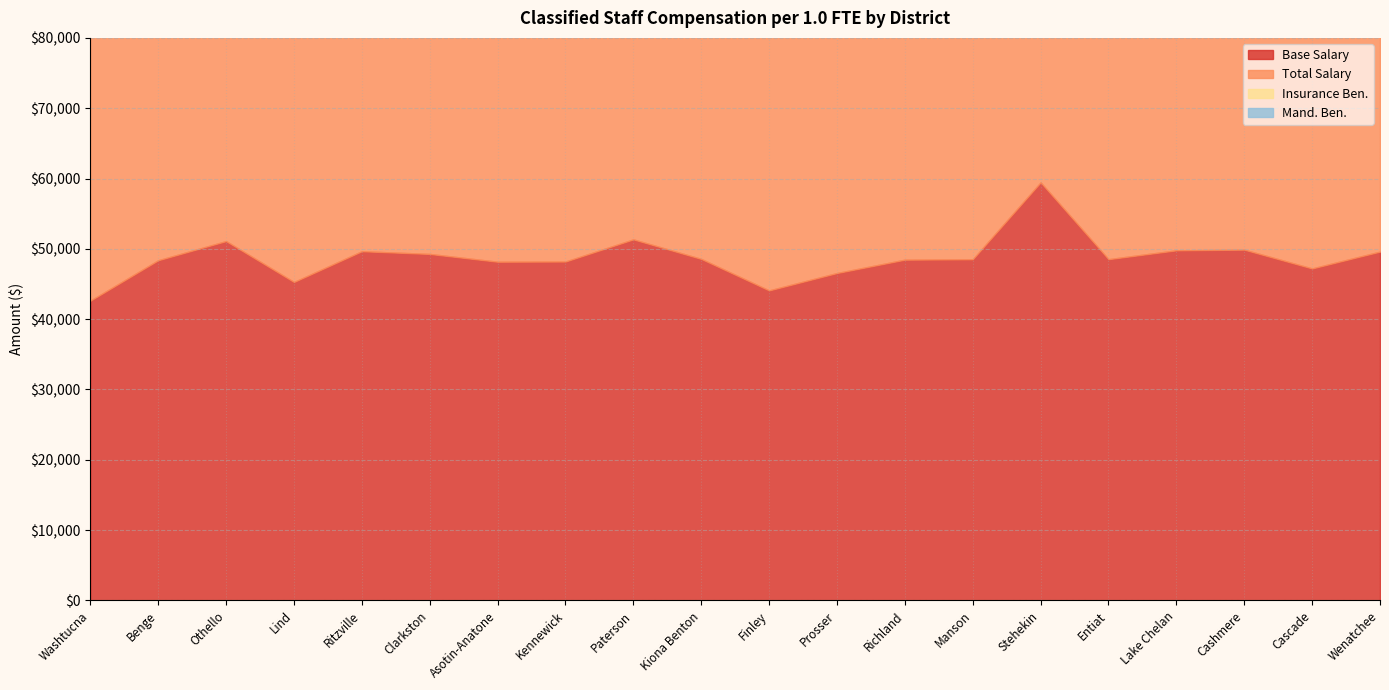

List the labels in order of Insurance Ben. value, smallest first.

Stehekin, Finley, Ritzville, Kiona Benton, Prosser, Benge, Asotin-Anatone, Richland, Cashmere, Lake Chelan, Cascade, Wenatchee, Entiat, Othello, Washtucna, Kennewick, Clarkston, Manson, Lind, Paterson